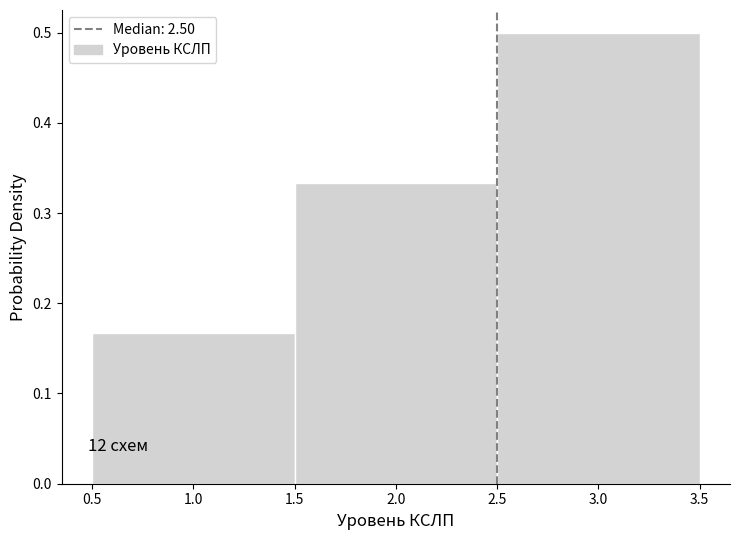

Over which range of the x-axis is the bar tallest?

2.5 to 3.5